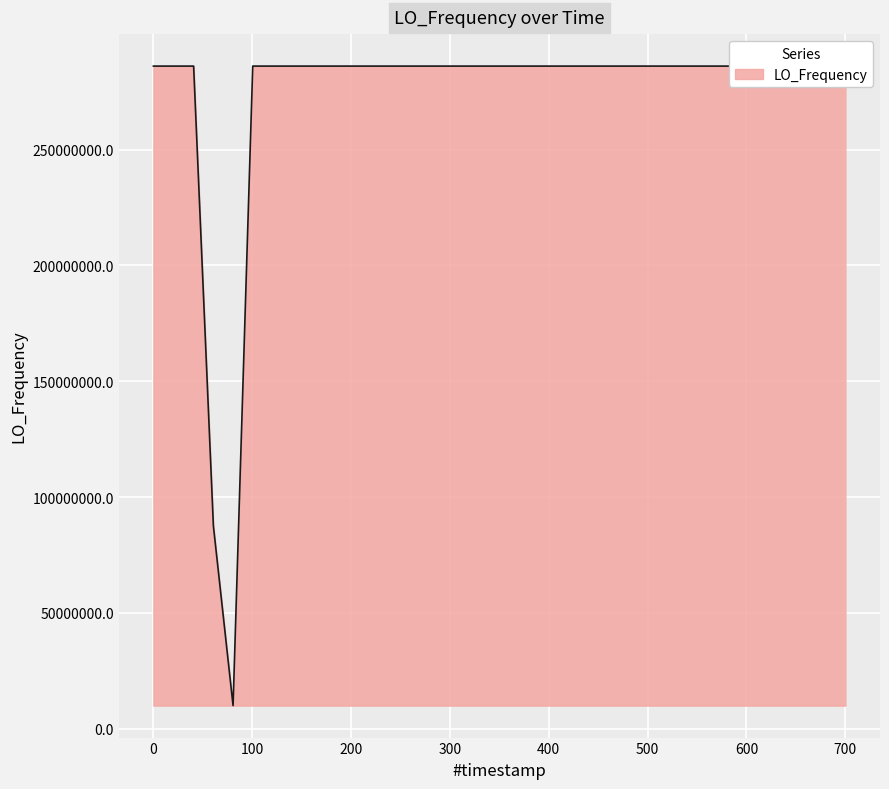

What is the difference between the maximum and minimum values?

276047014.9